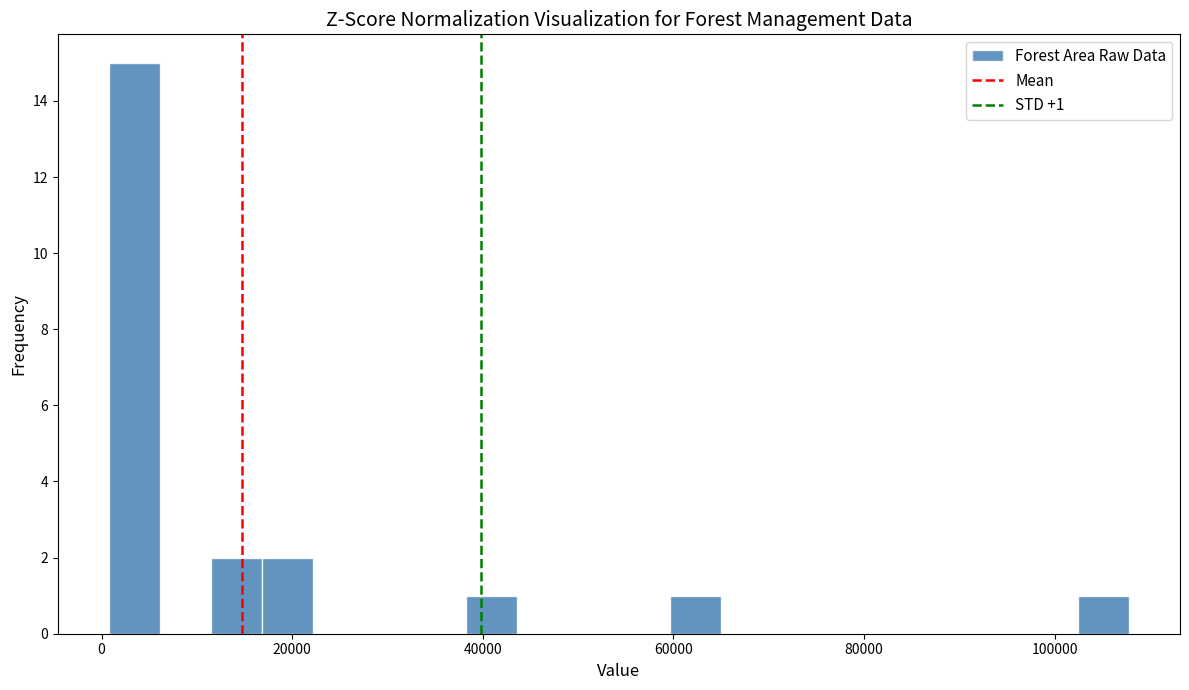

Around what value on the x-axis is the tallest bar? Give the approximate position of its centre, as read against the axis.

4000